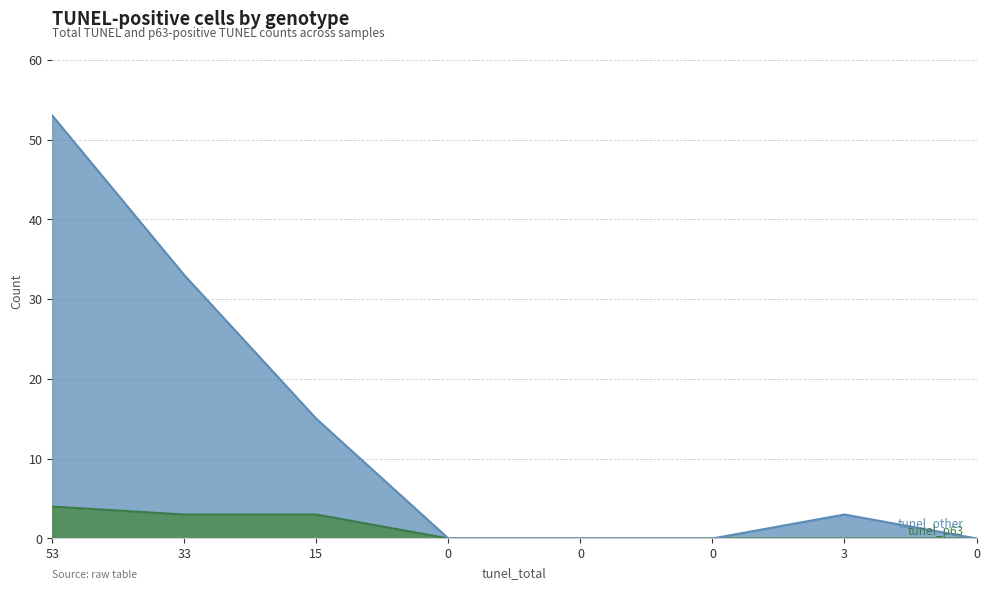

What is the spread (max minus min) of values at 33?

30